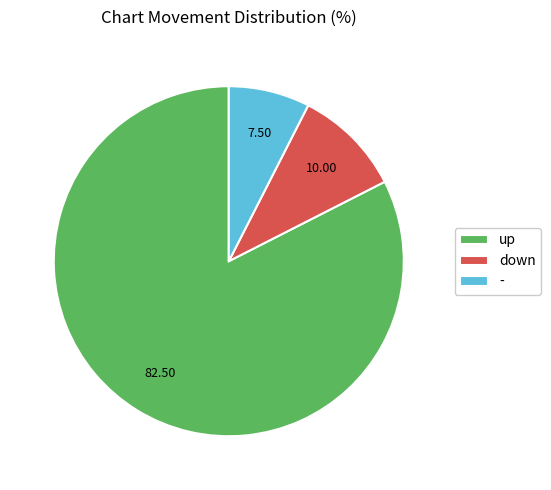

Is it true that up is 82% of the pie?

True